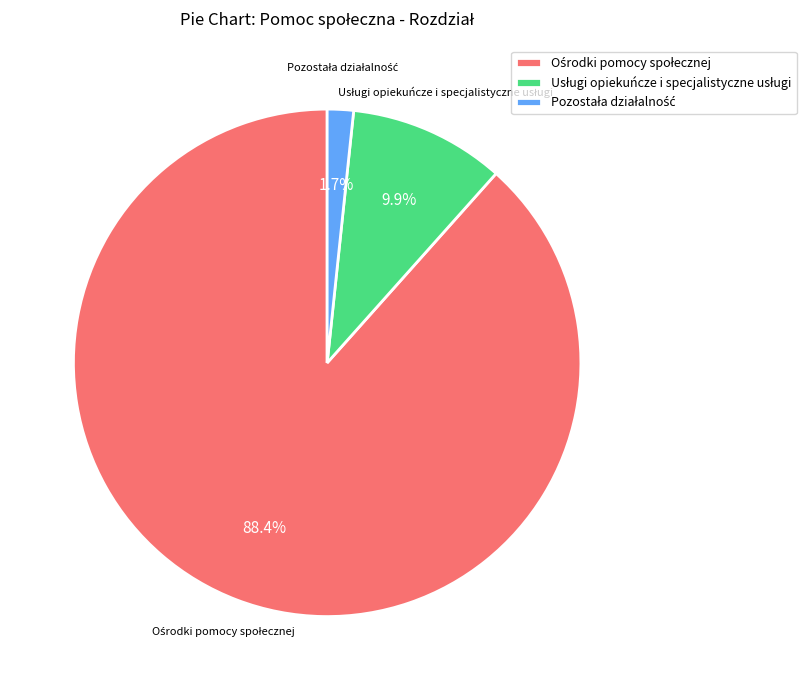

Is there any slice that represents more than half of the pie?

Yes